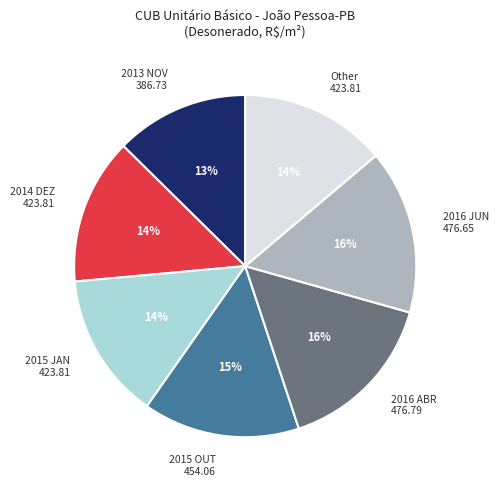

Is it true that 2013 NOV 386.73 is 13% of the pie?

True